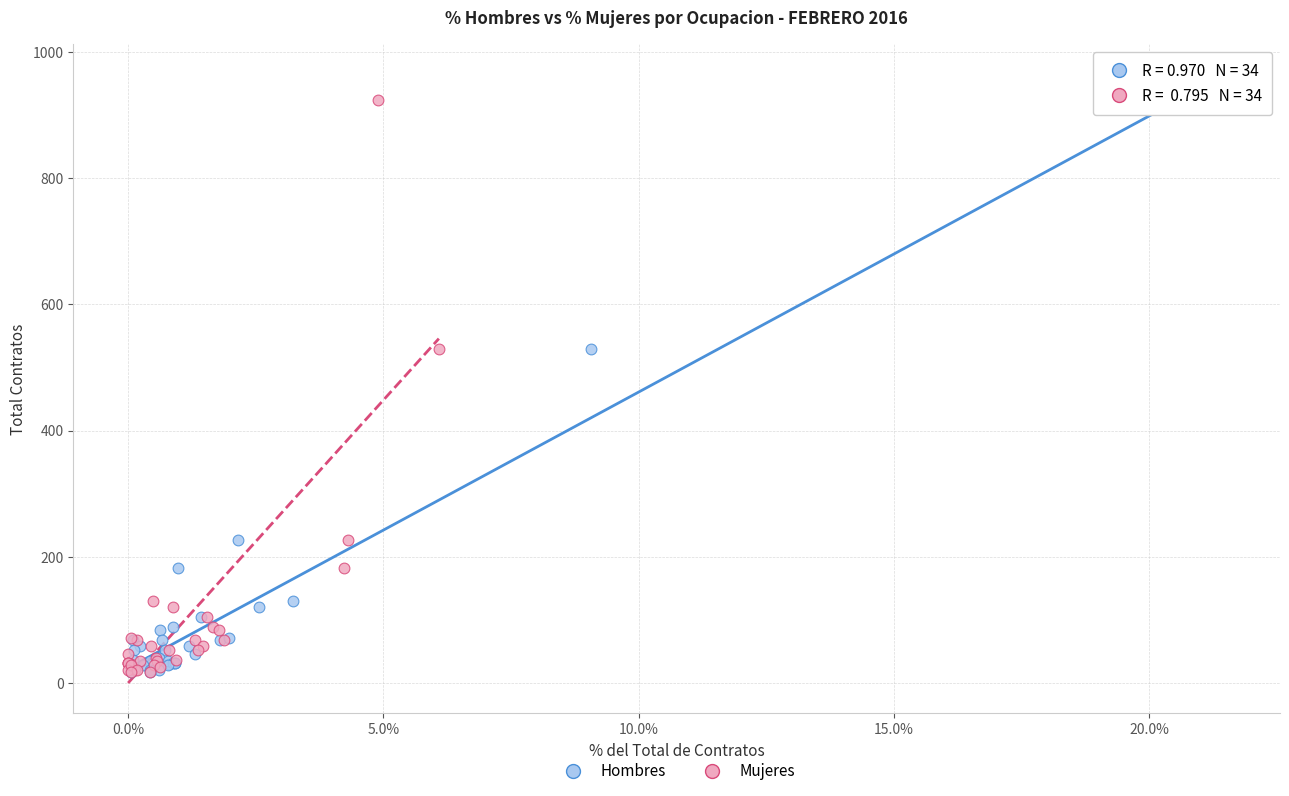

What are all the series names shown in the legend?

Hombres, Mujeres